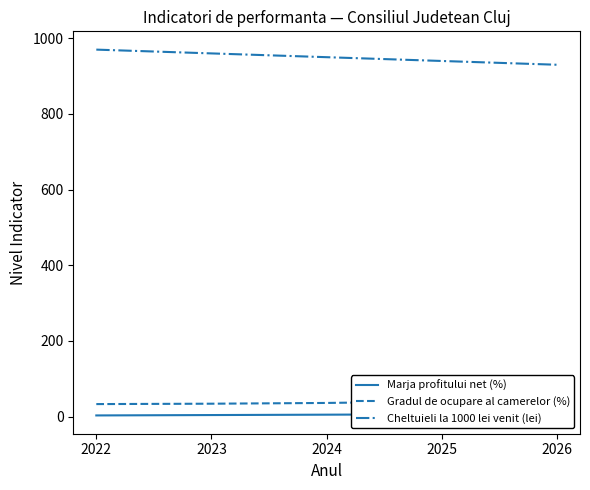

Which has a higher value, 2023 or 2024?

2024